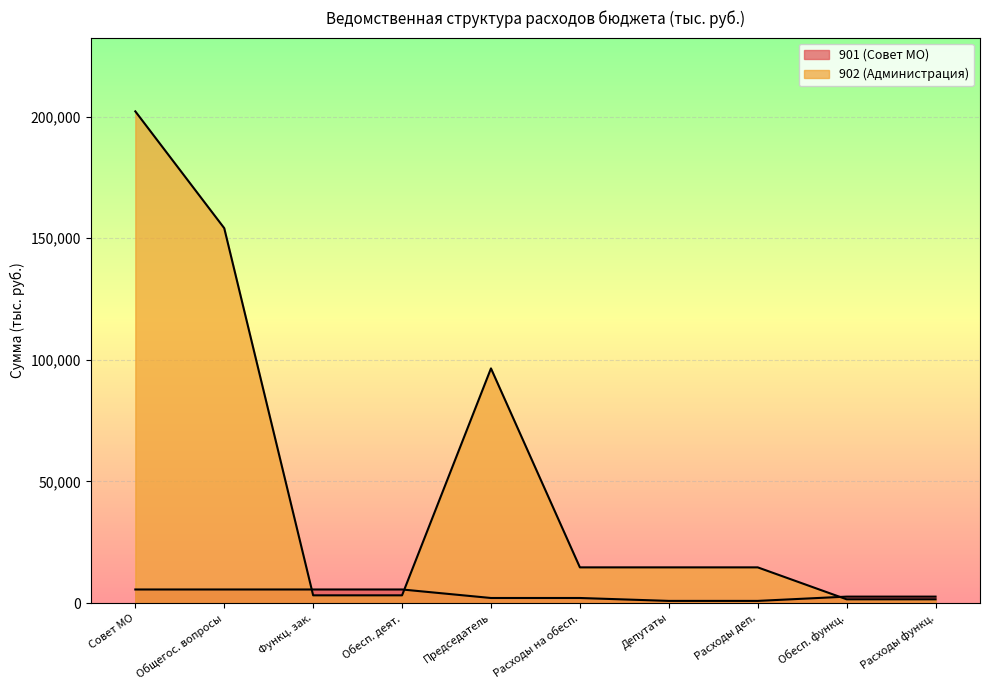

What is the difference between the second highest and minimum values in the 902 series?

152610.9